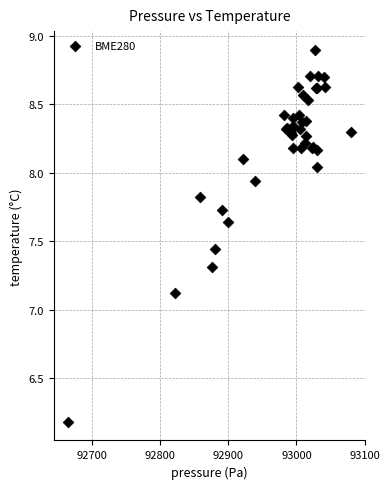

What Y value in the scatter plot is closest to 7?

7.1